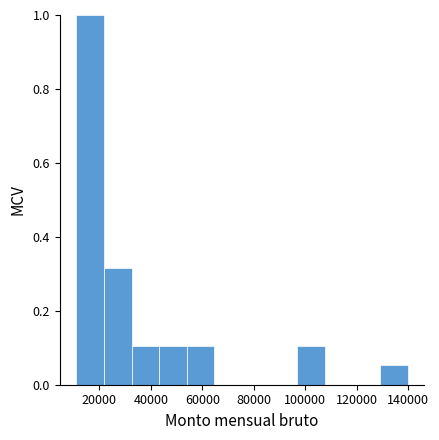

How tall is the bar that spans 32000 to 44000 on the x-axis? Neither the bar edges nor the heights are printed on the chart, so give them approximately, as read against the axes.

0.10